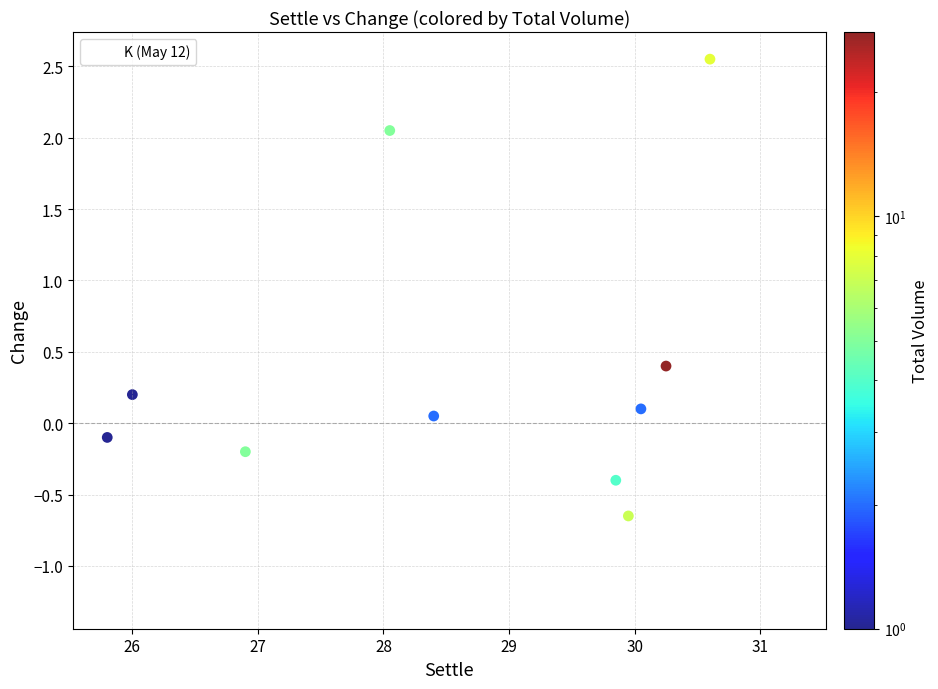

What is the range of X values (max minus min)?

5.4